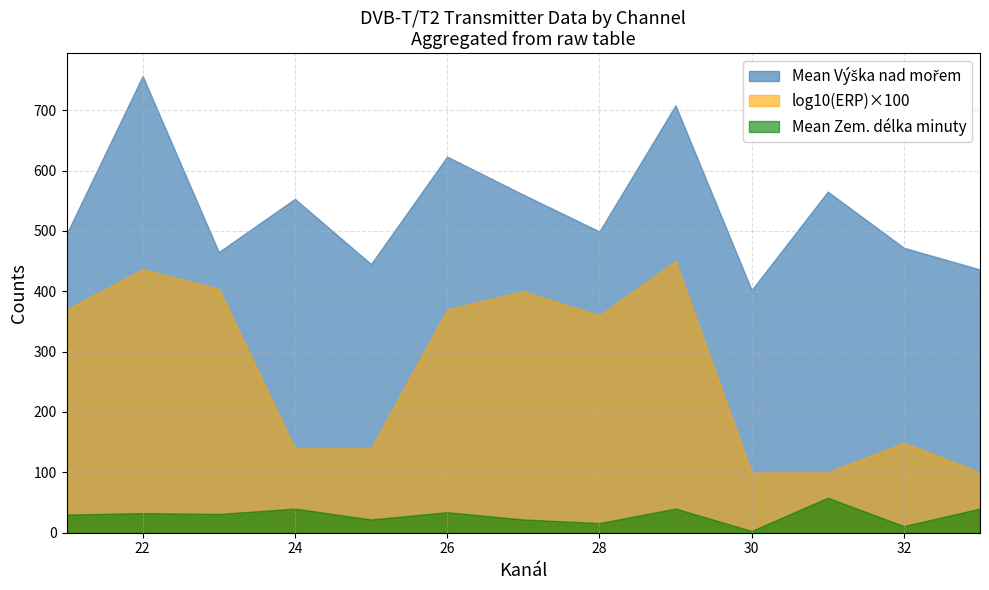

The Mean Zem. délka minuty series shows 11 at 23. True or false?

False